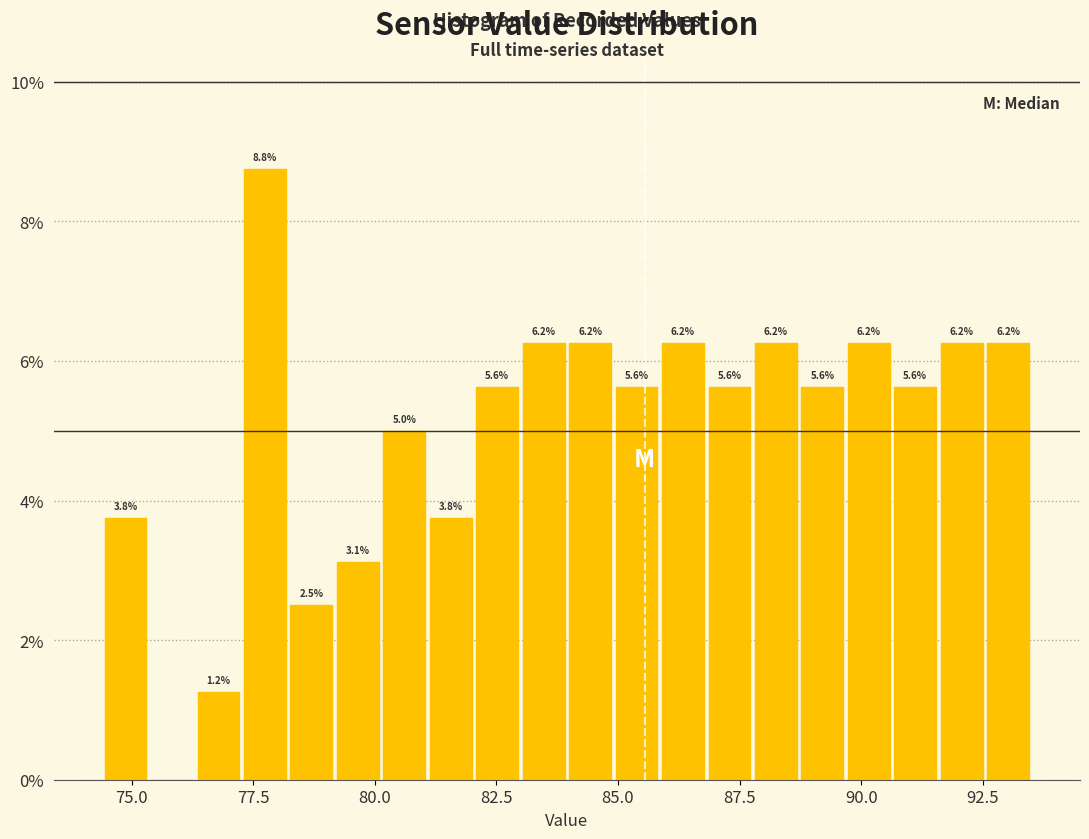

Read against the x-axis, roughly where is the centre of the tallest bar?

77.5